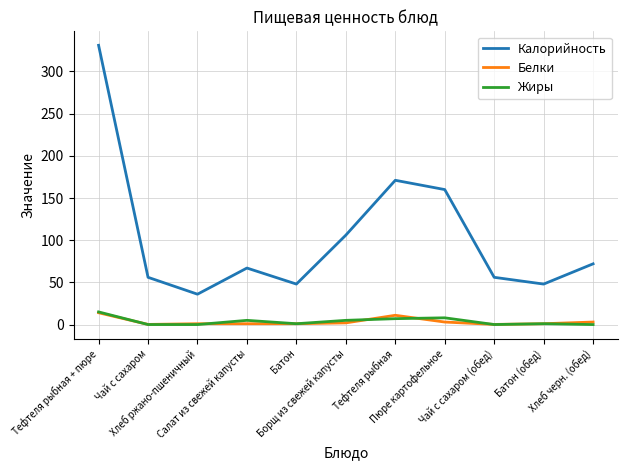

Which series has the largest total across all categories?

Калорийность